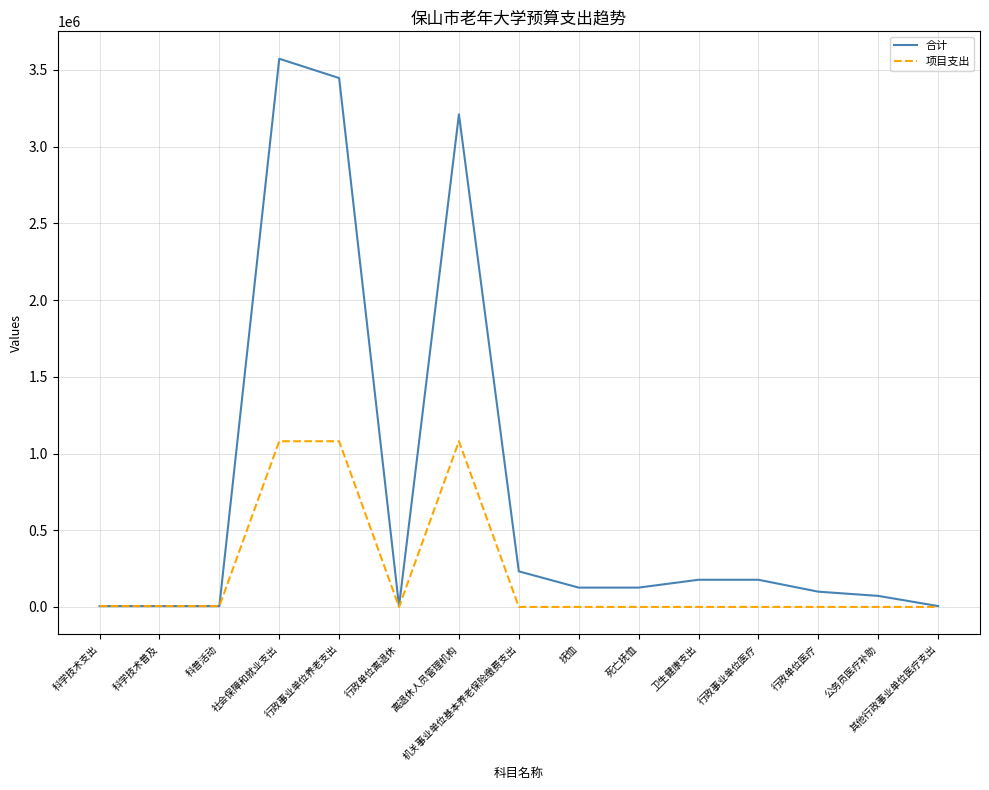

List the series in order of their peak value, lowest first.

项目支出, 合计